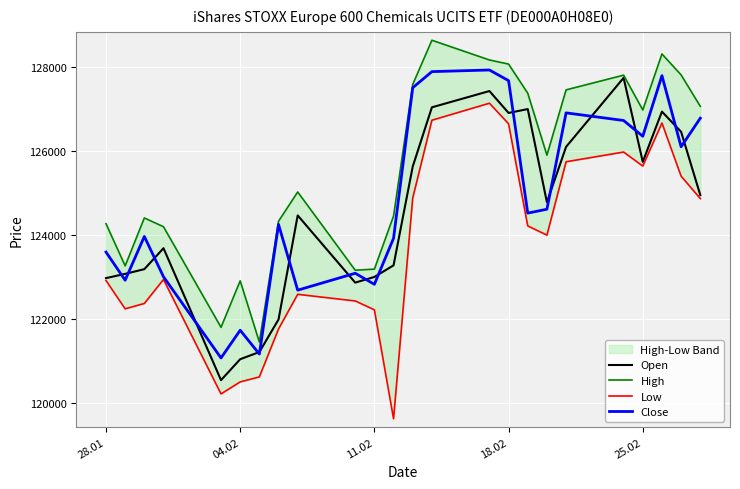

Does the chart display data point markers on the line(s)?

No